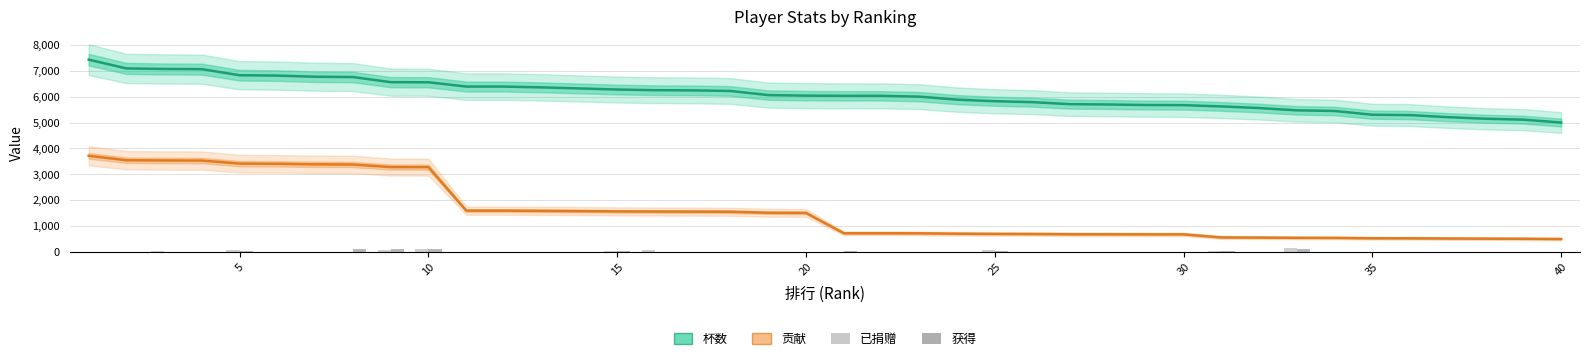

How many values in the 贡献 series are below 1509?

20